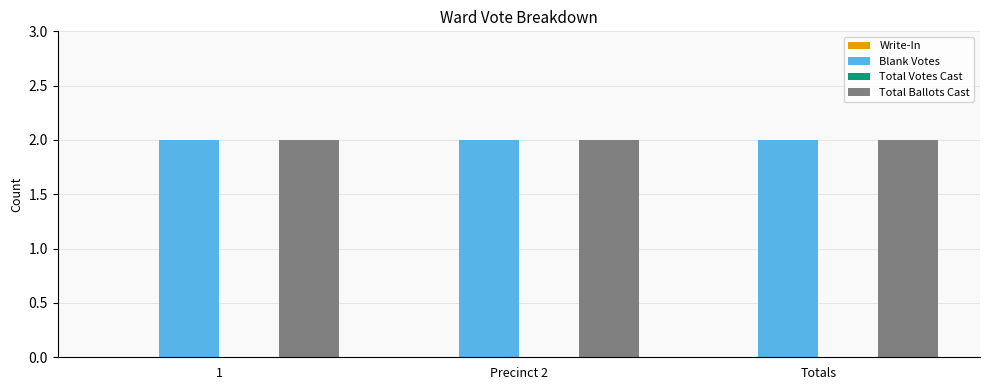

Reading left to right, what are all the values shown in this chart?

Write-In: 0	0	0
Blank Votes: 2	2	2
Total Votes Cast: 0	0	0
Total Ballots Cast: 2	2	2